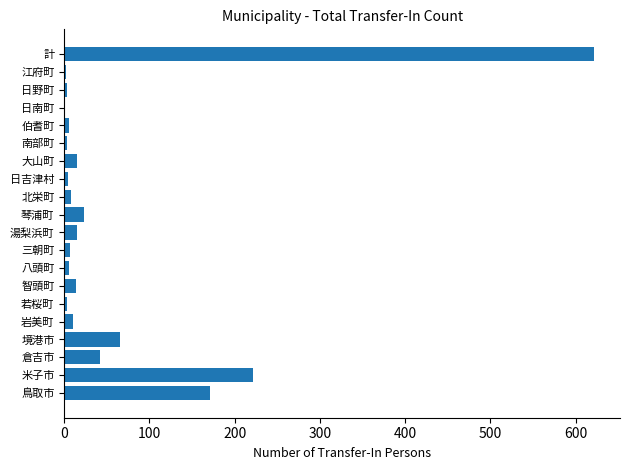

At which label is the value closest to 311?

米子市